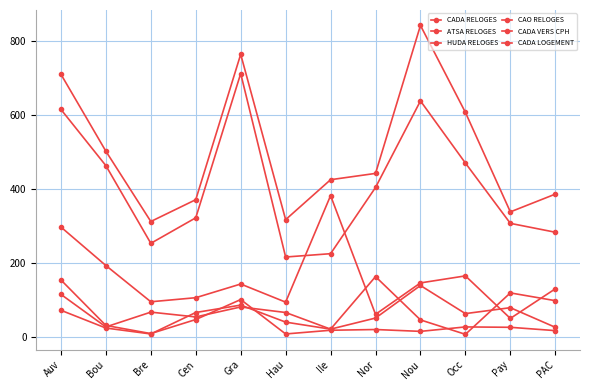

What is the difference between the highest and lowest values at Ile?

407